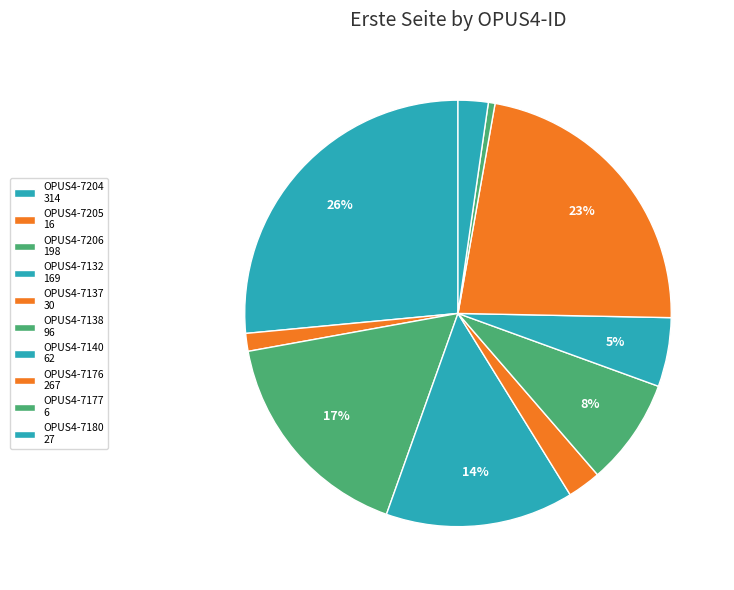

Which category has the biggest portion of the pie?

OPUS4-7204